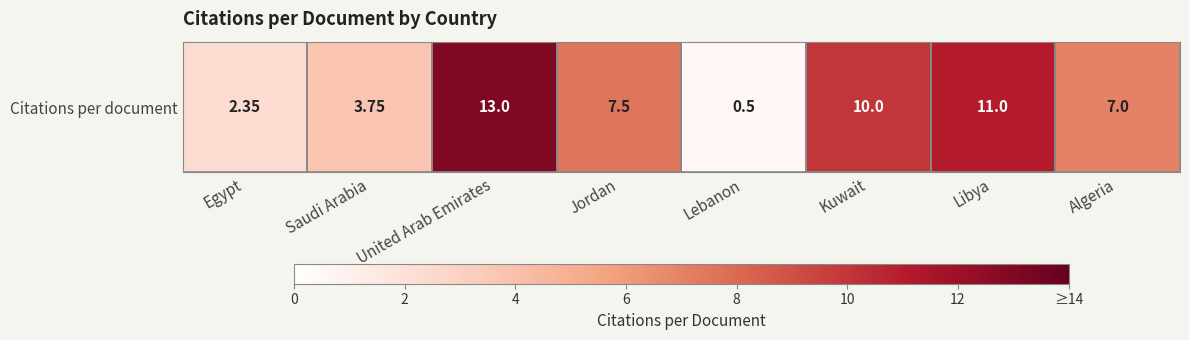

Which category has the highest value across all series?

United Arab Emirates